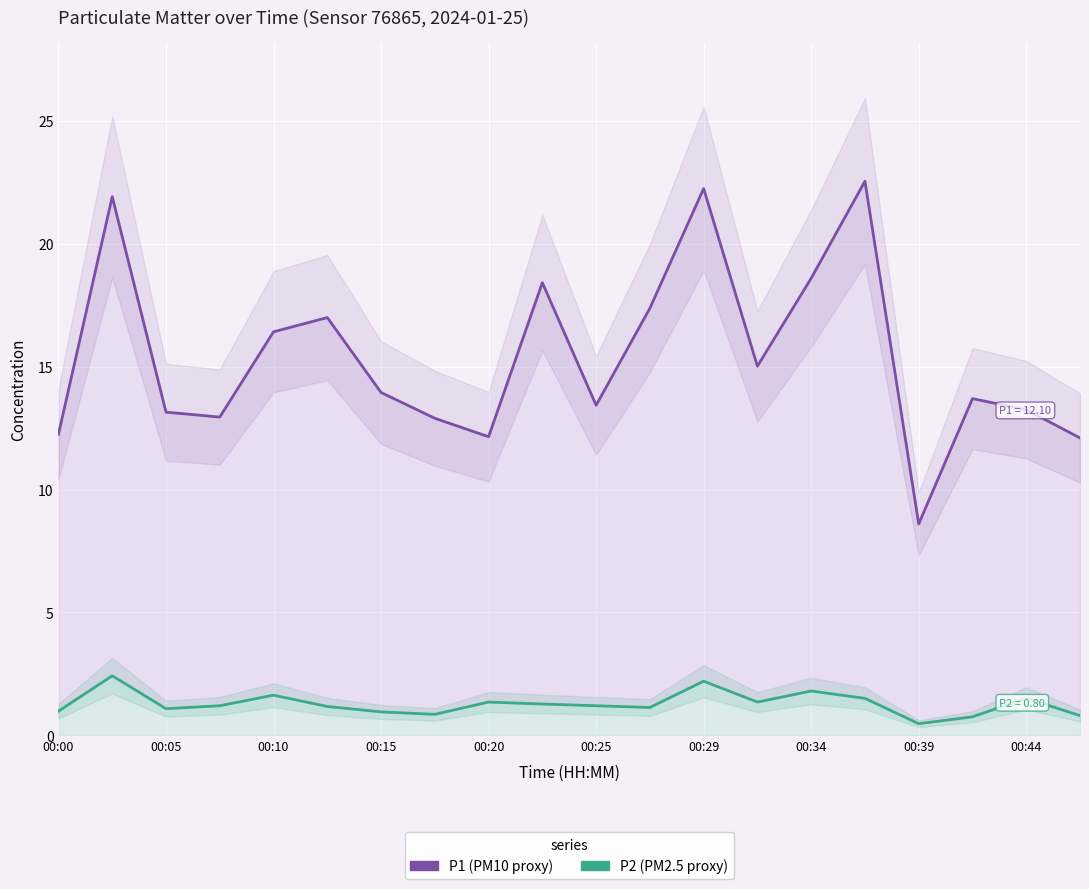

What is the difference between the maximum and minimum values in the P2 series?

1.9